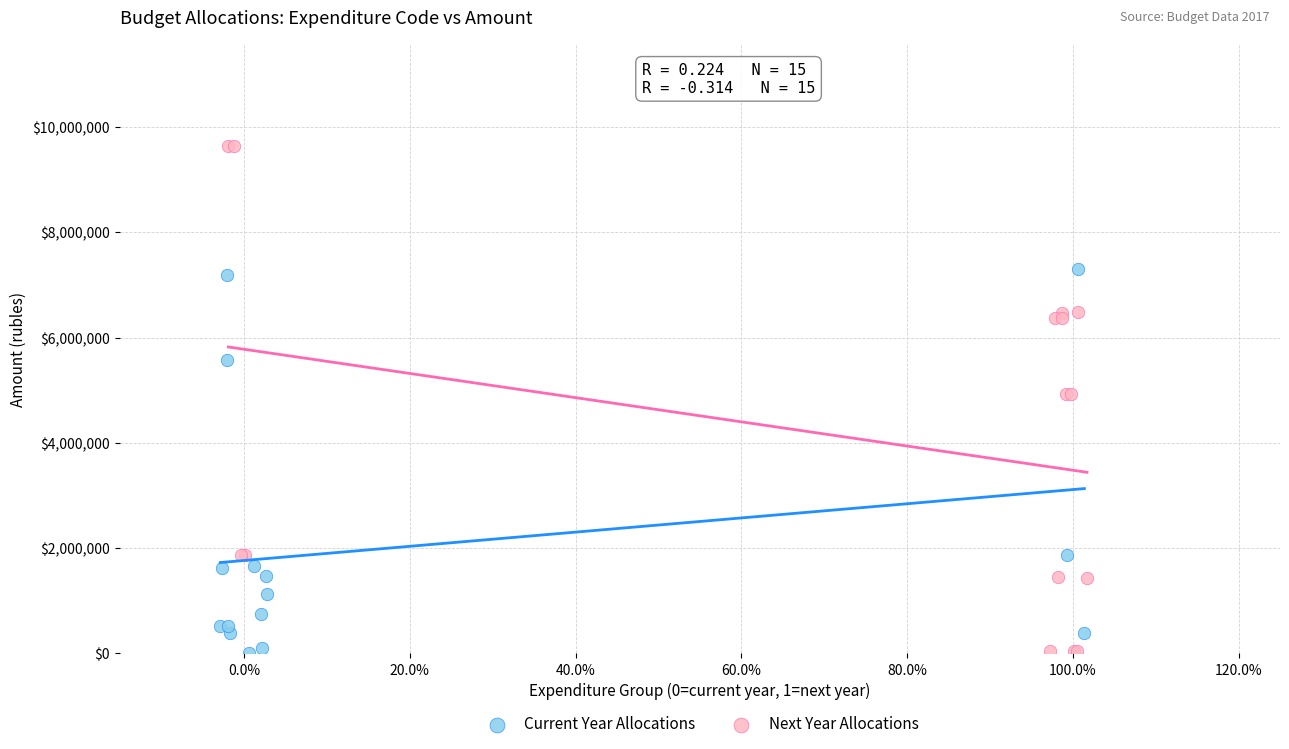

Which series has the widest spread of Y values?

Next Year Allocations